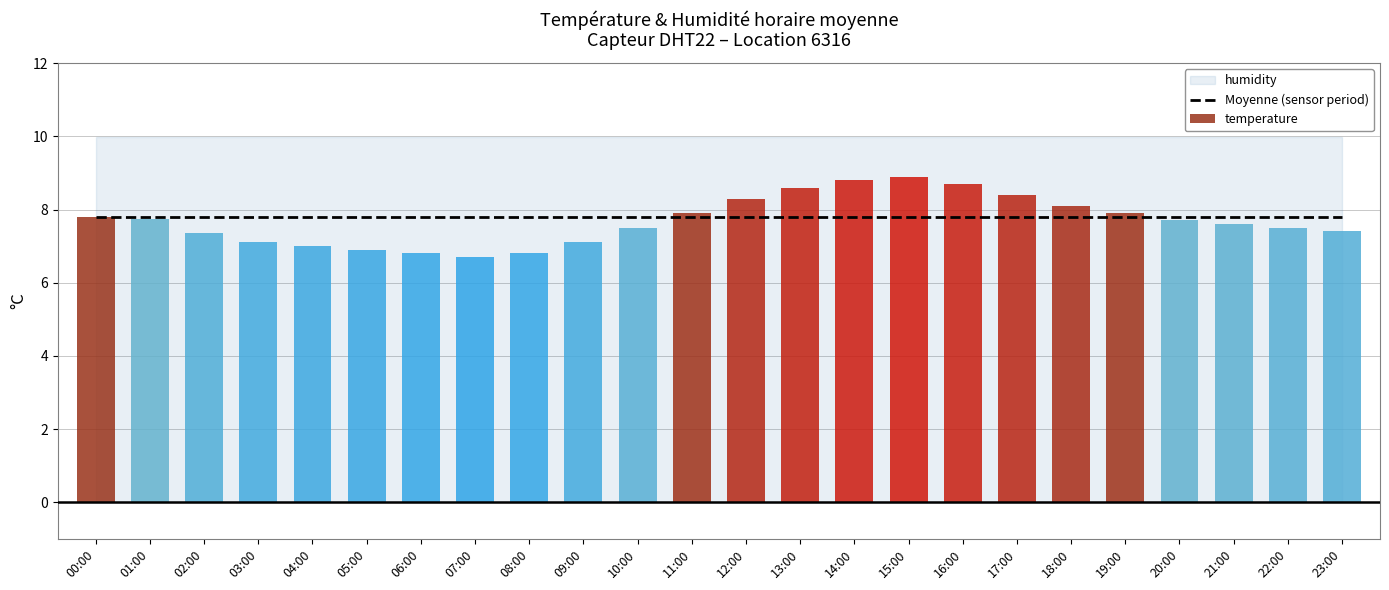

What is the lowest value of the Moyenne (sensor period) series?

7.8